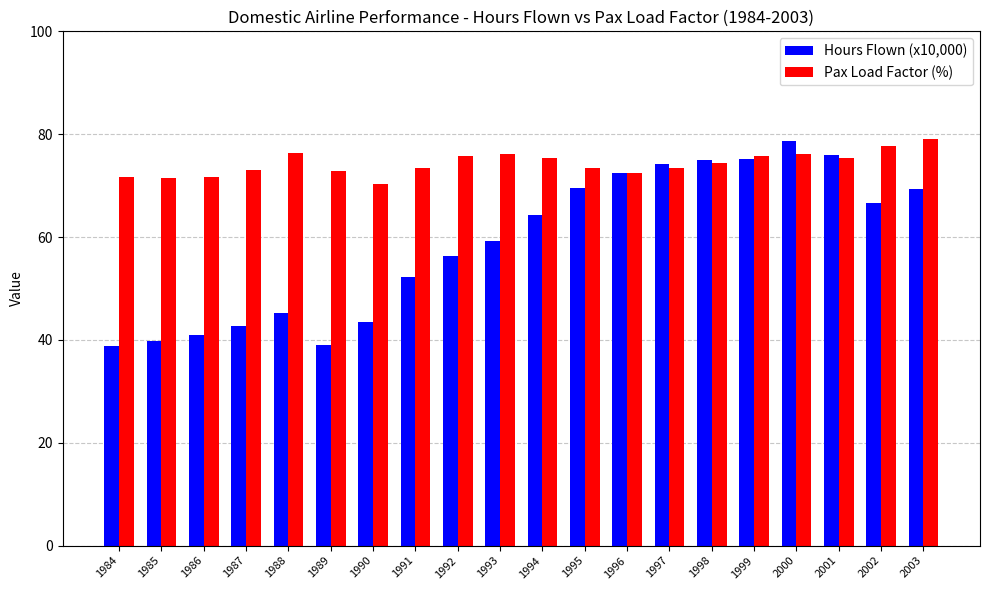

Which category has the highest value in the Hours Flown (x10,000) series?

2000